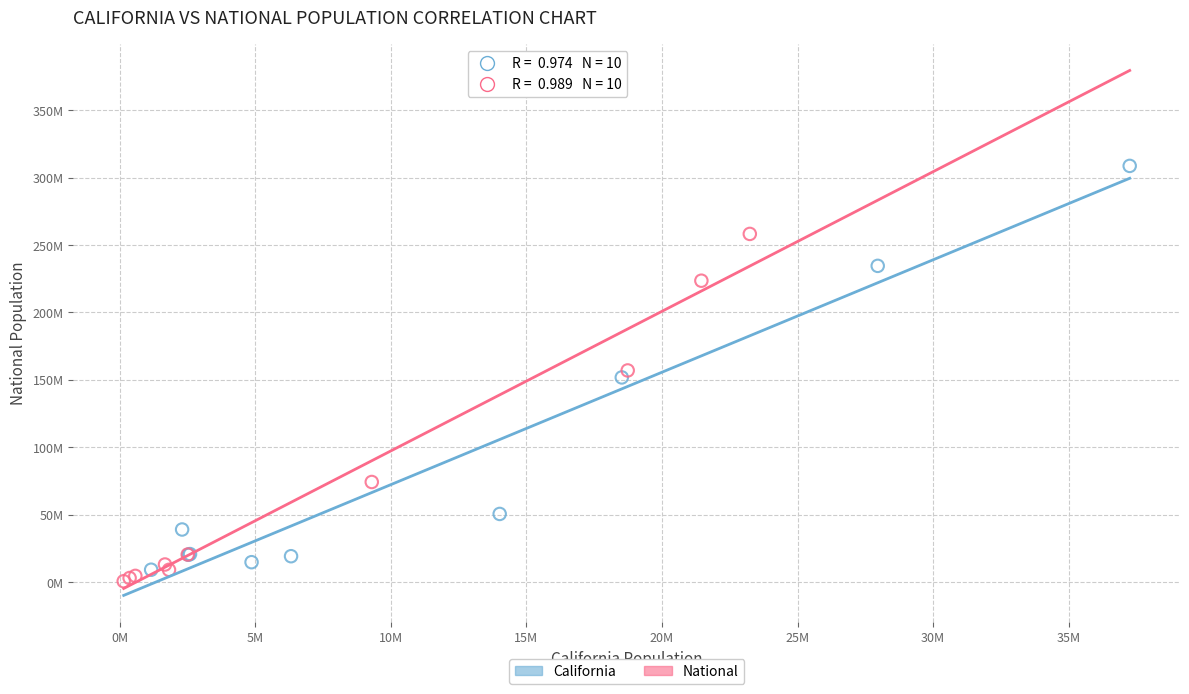

What are all the series names shown in the legend?

California, National